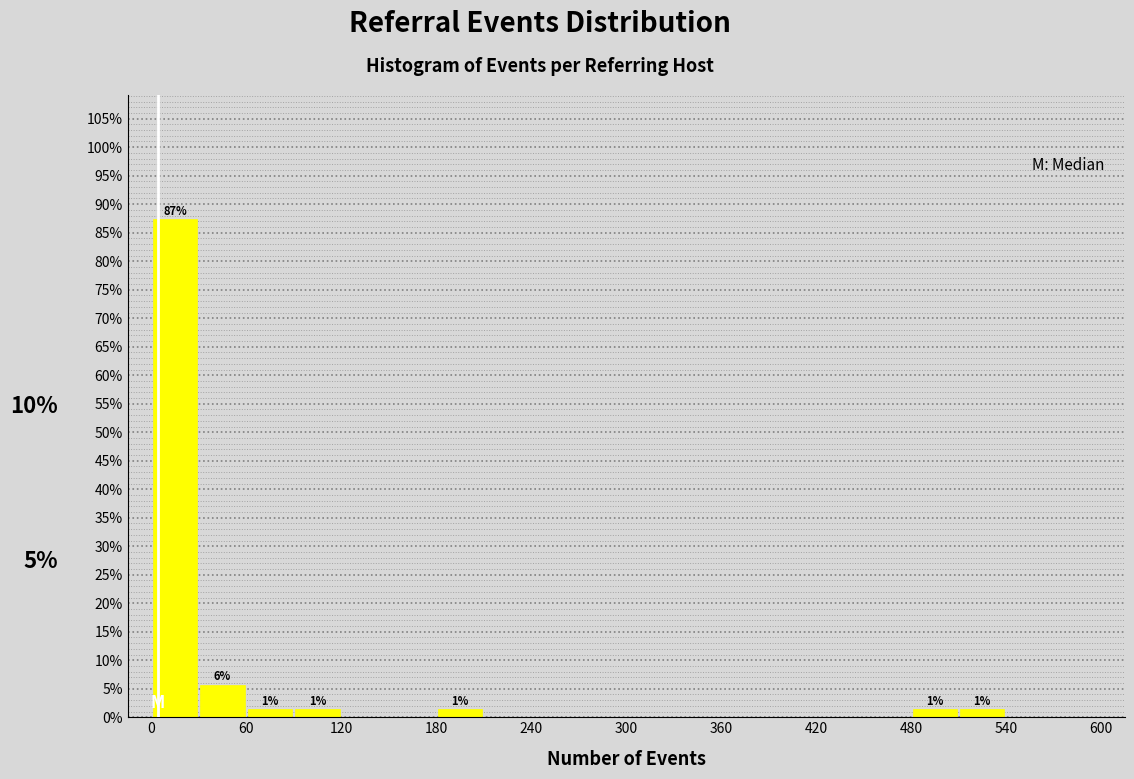

Read against the x-axis, roughly where is the centre of the tallest bar?

20